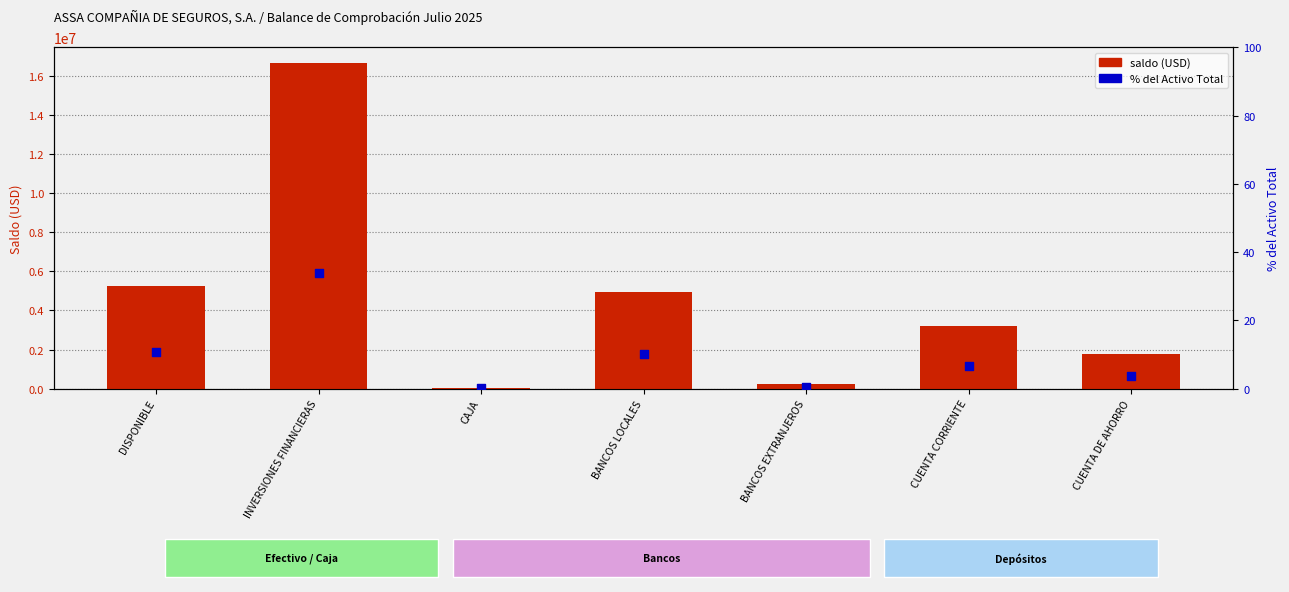

Which series contains the highest Y value?

saldo (USD)